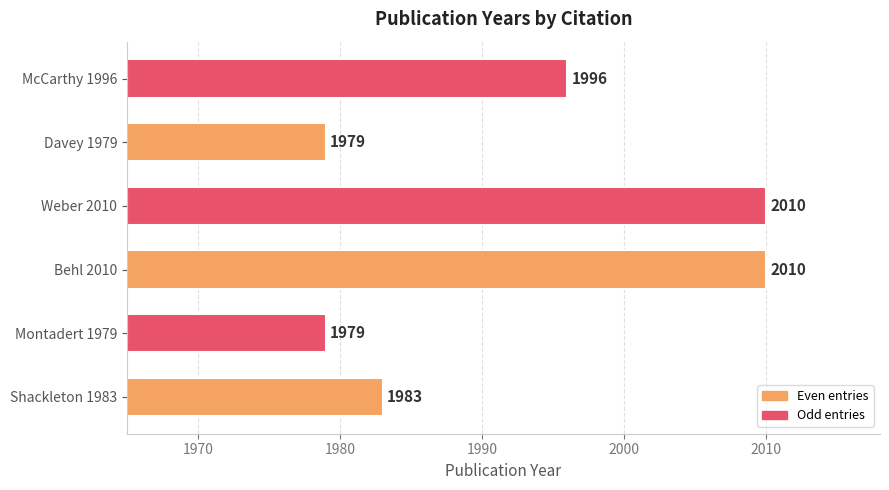

What is the smallest value displayed?

1979